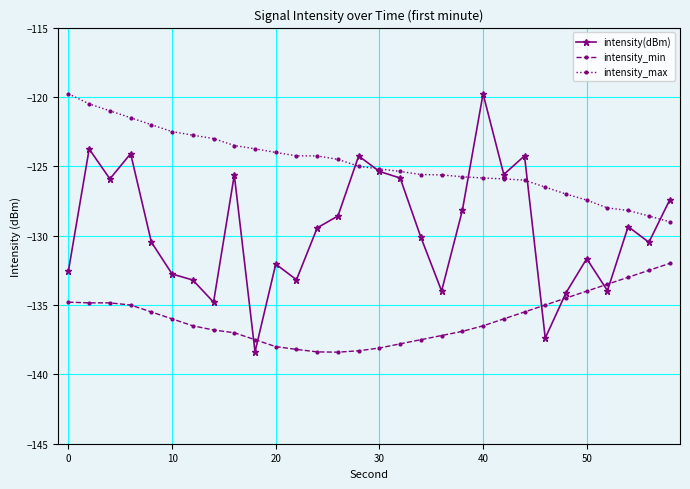

True or false: intensity_max and intensity_min cross at least once.

False